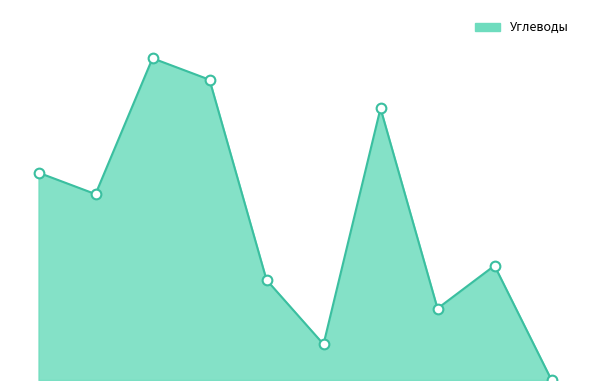

Is this an area chart (filled region under the line)?

Yes